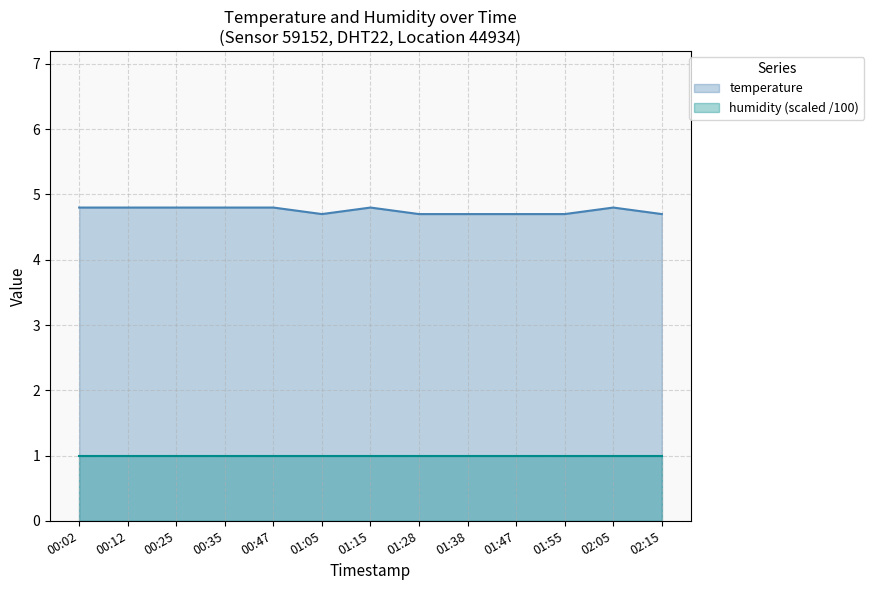

Is the value of temperature at 01:47 greater than the value of humidity (scaled /100) at 01:38?

Yes